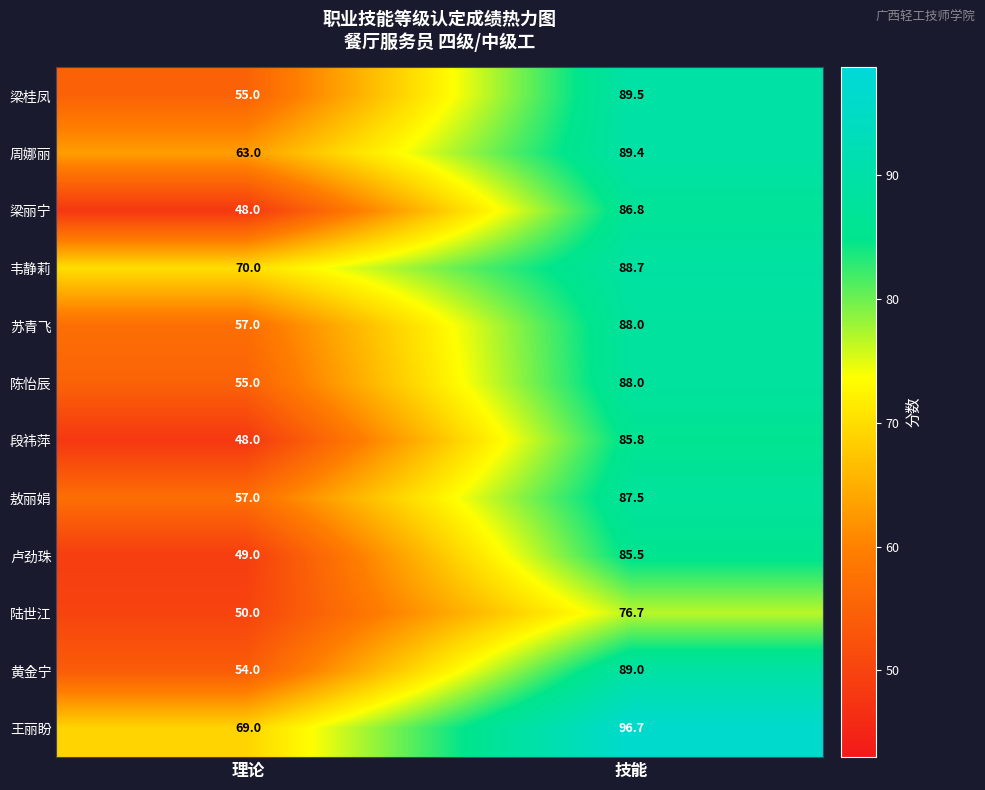

What is the maximum value shown in the chart?

96.7